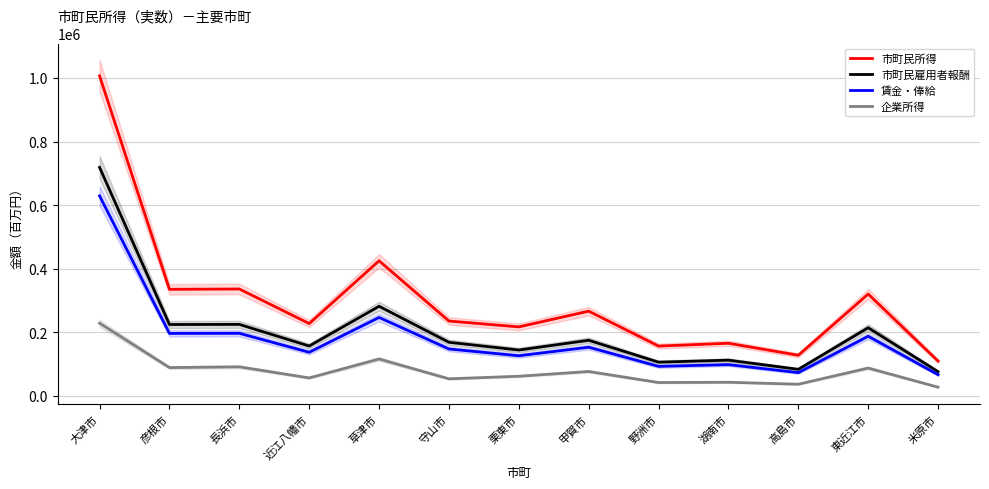

How many lines are shown in the chart?

4